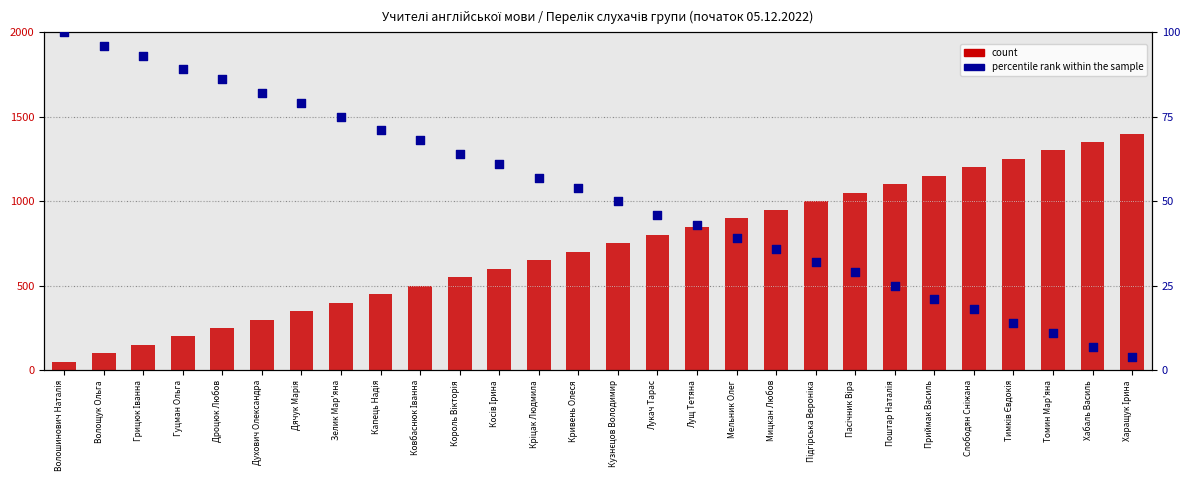

Which series contains the highest Y value?

count